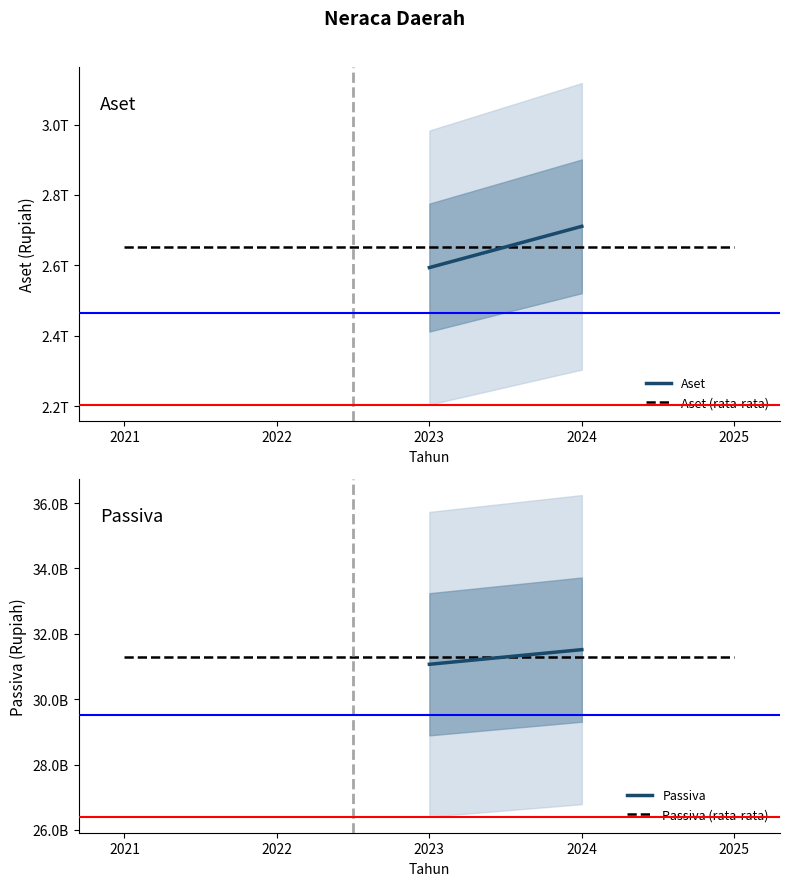

Rank the series at 2024 from highest to lowest value.

Aset, Passiva